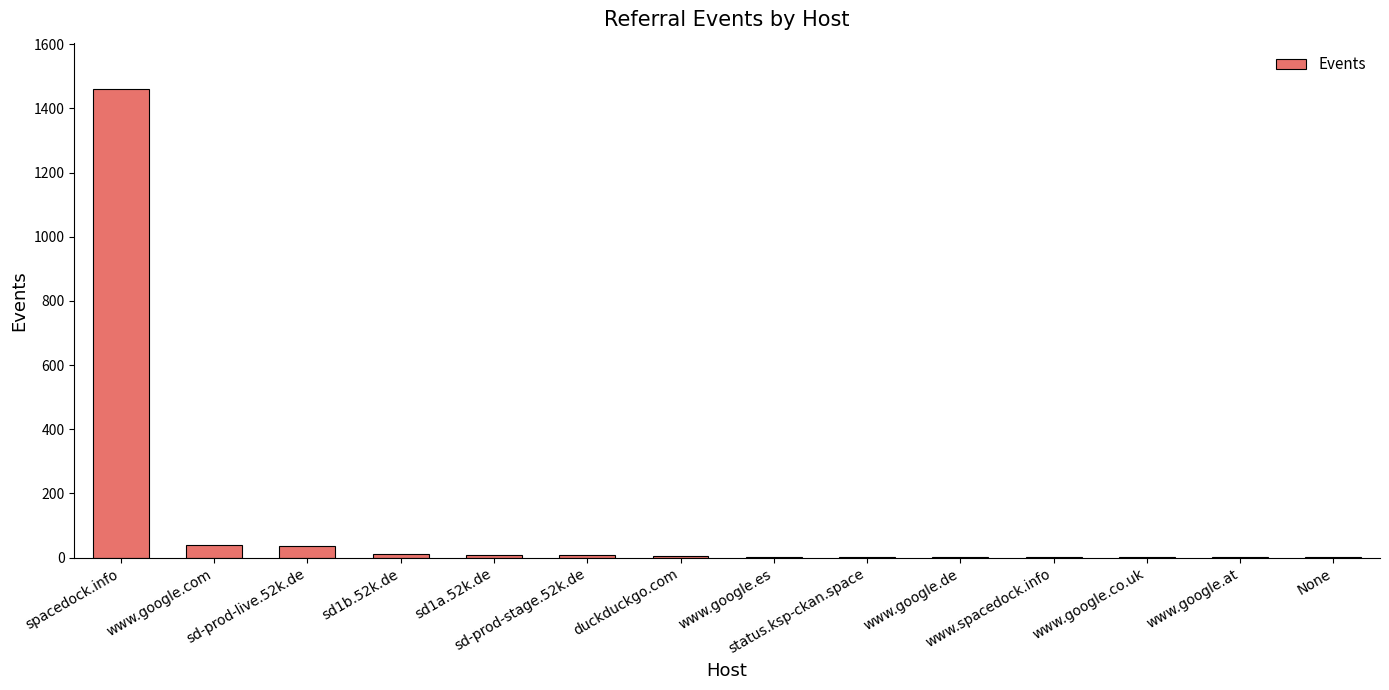

What is the maximum value shown in the chart?

1459